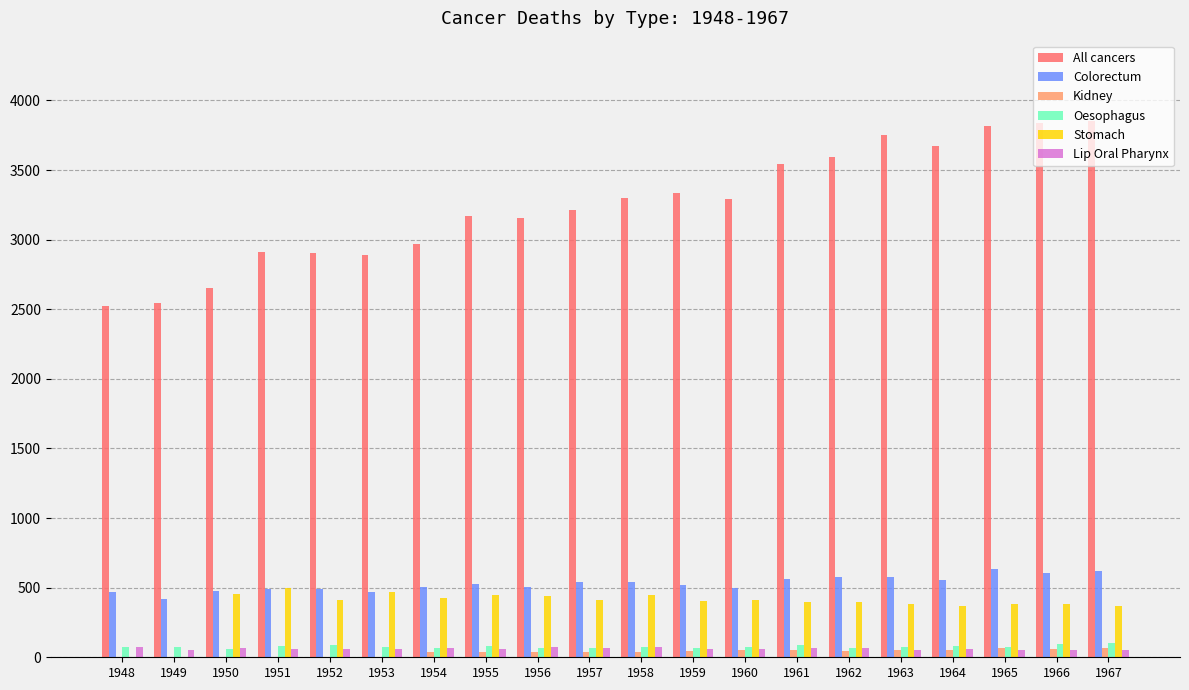

The Stomach series shows 446 at 1958. True or false?

True